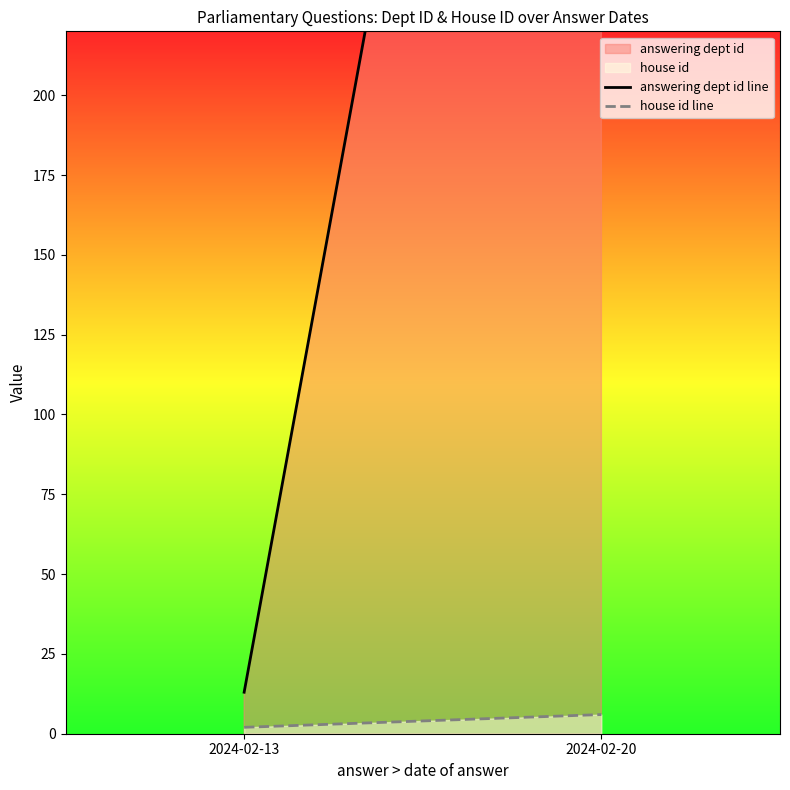

Rank the categories by answering dept id line value from highest to lowest.

2024-02-20, 2024-02-13